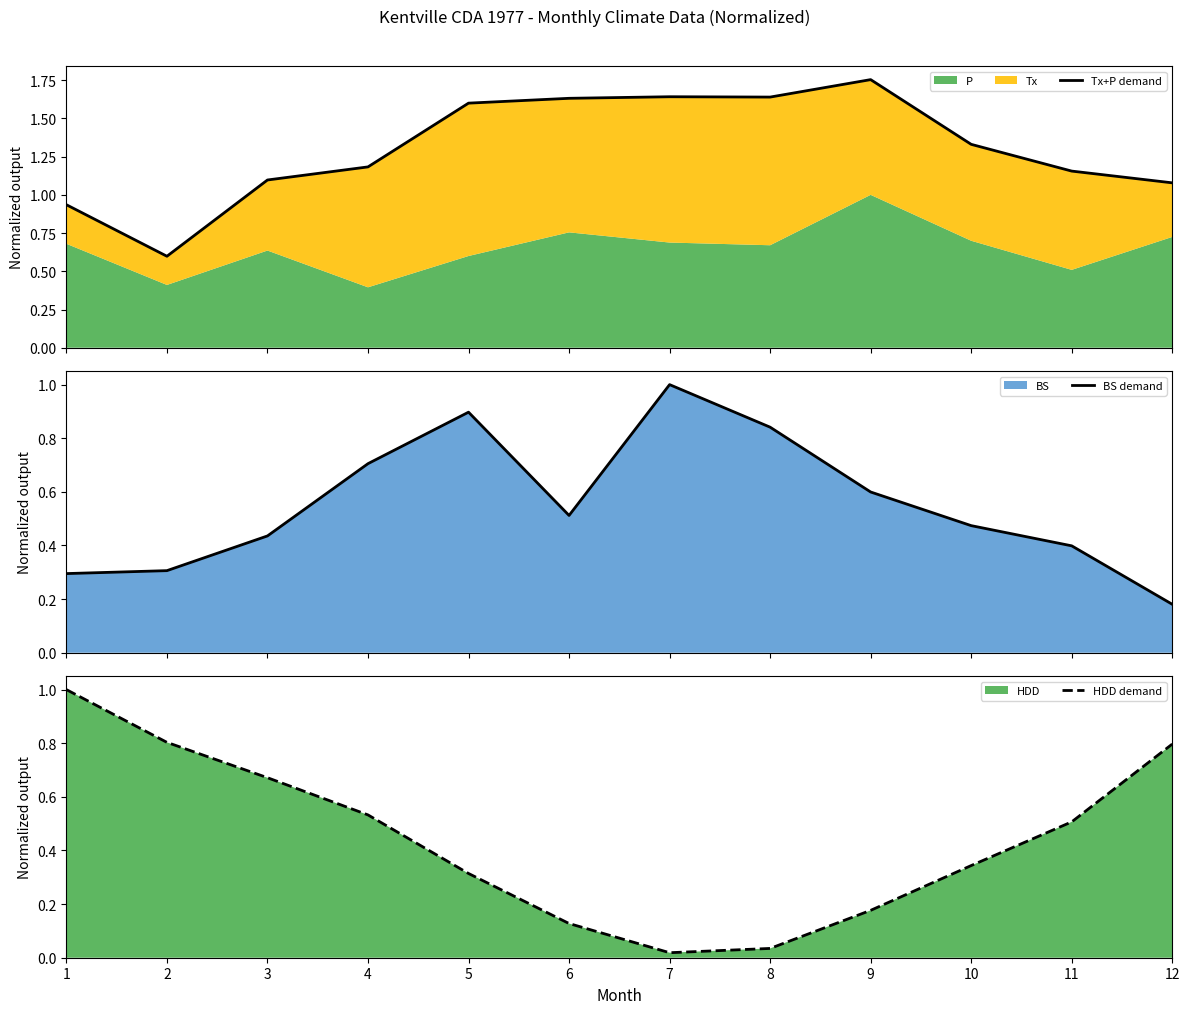

True or false: BS demand and Tx+P demand intersect in this chart.

False